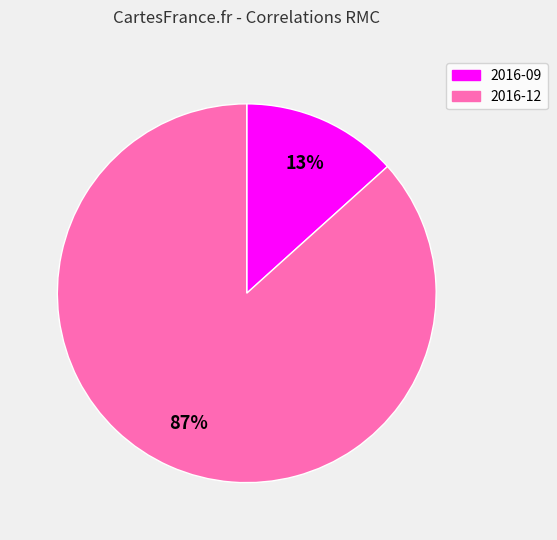

True or false: 2016-09 accounts for 13% of the total.

True